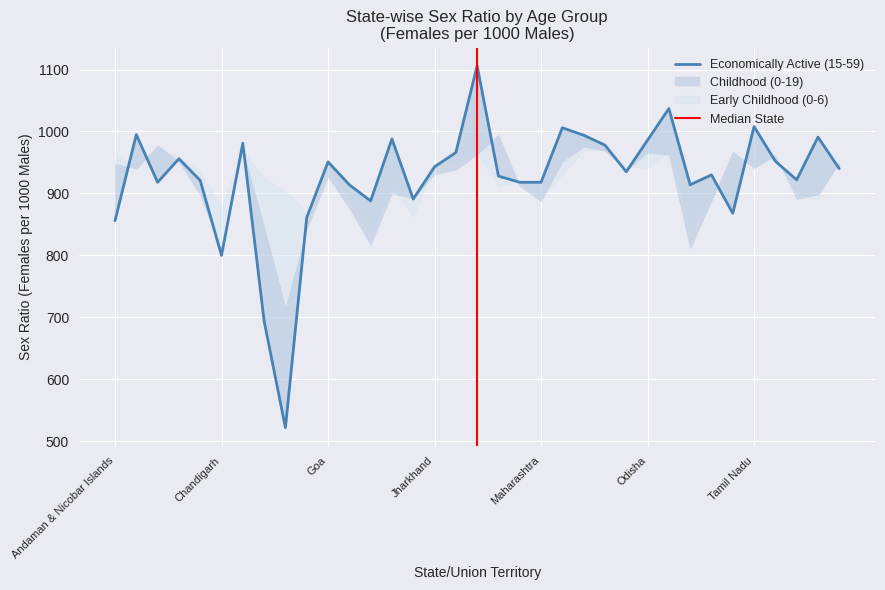

At Lakshadweep, list the series in order from smallest to largest.

Early Childhood (0-6), Economically Active (15-59), Childhood (0-19)